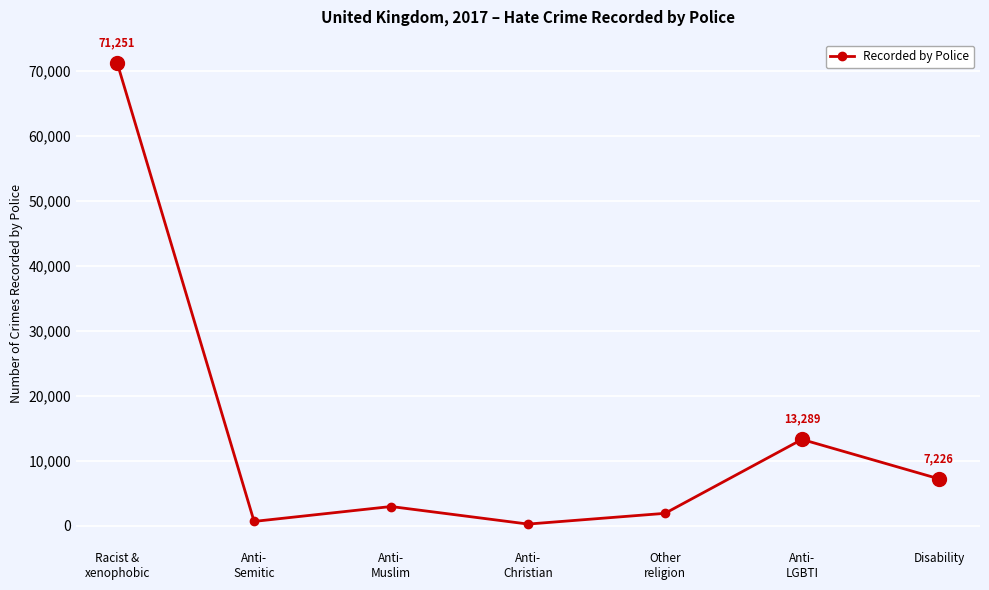

True or false: there are more than 0 points higher than both neighbors.

True